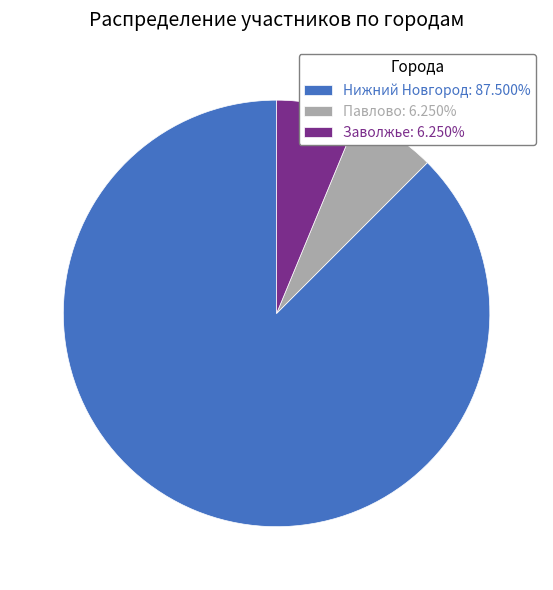

What is the ratio of the value at Нижний Новгород: 87.500% to the value at Заволжье: 6.250%?

14.0